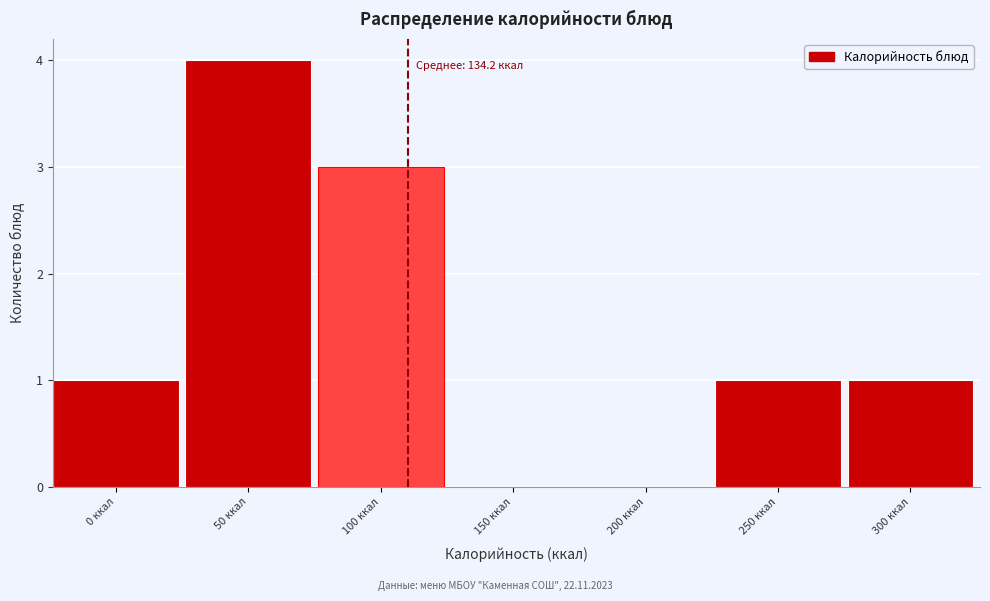

Reading left to right, what are all the values shown in this chart?

0 ккал=1	50 ккал=4	100 ккал=3	150 ккал=0	200 ккал=0	250 ккал=1	300 ккал=1